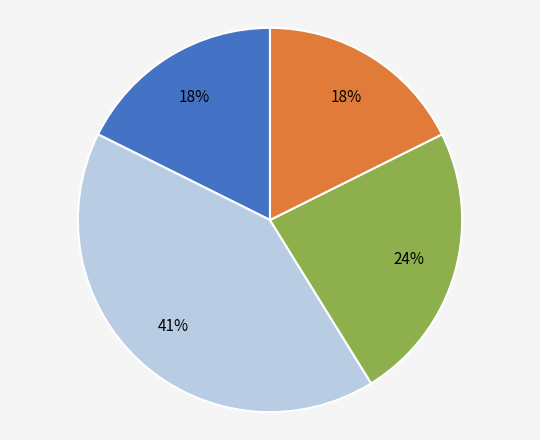

Does any single category account for the majority?

No